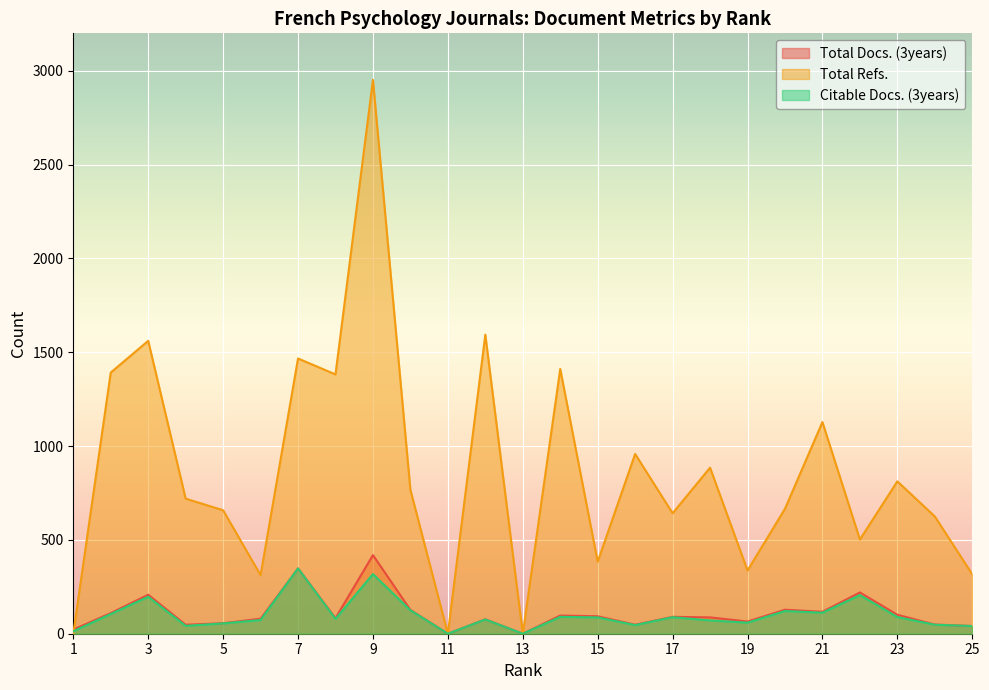

At which label does Citable Docs. (3years) reach its peak?

7